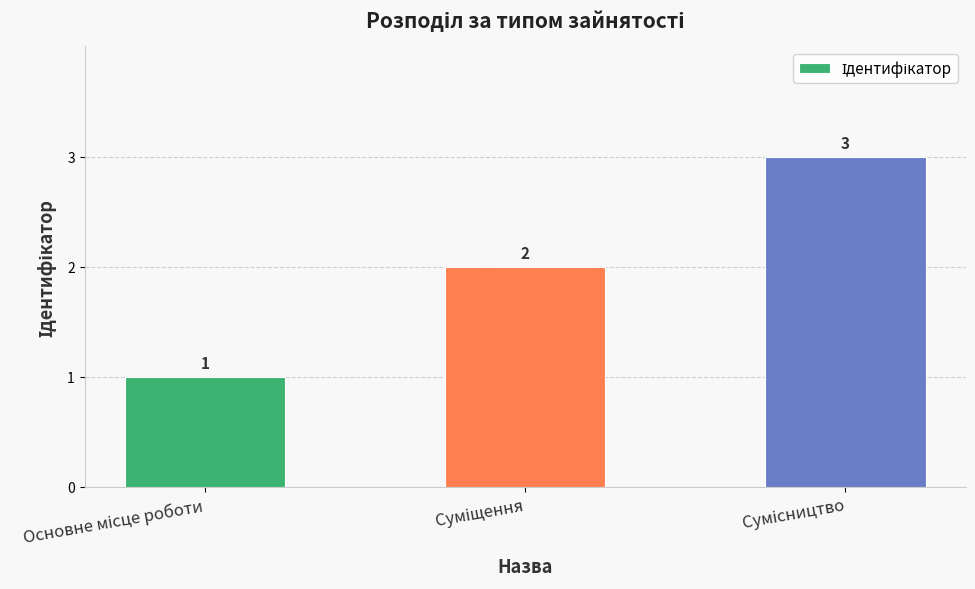

What is the maximum value shown in the chart?

3